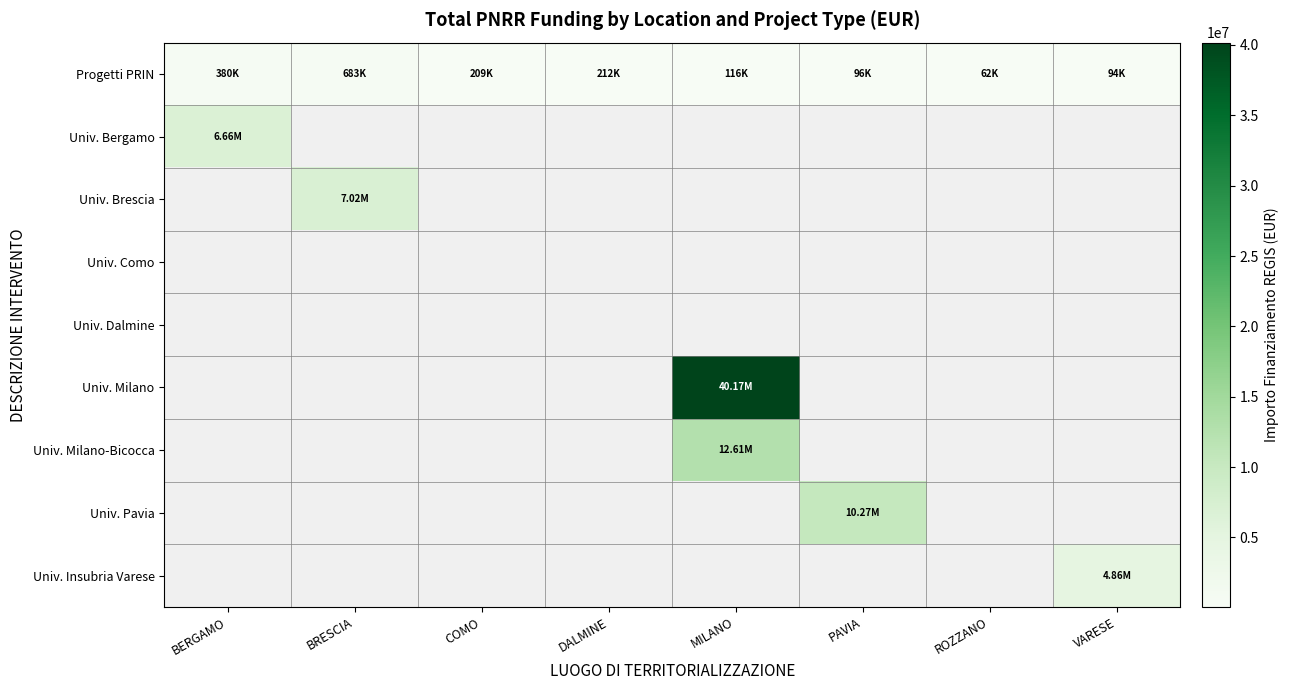

How many data points in Progetti PRIN are above 208762?

4